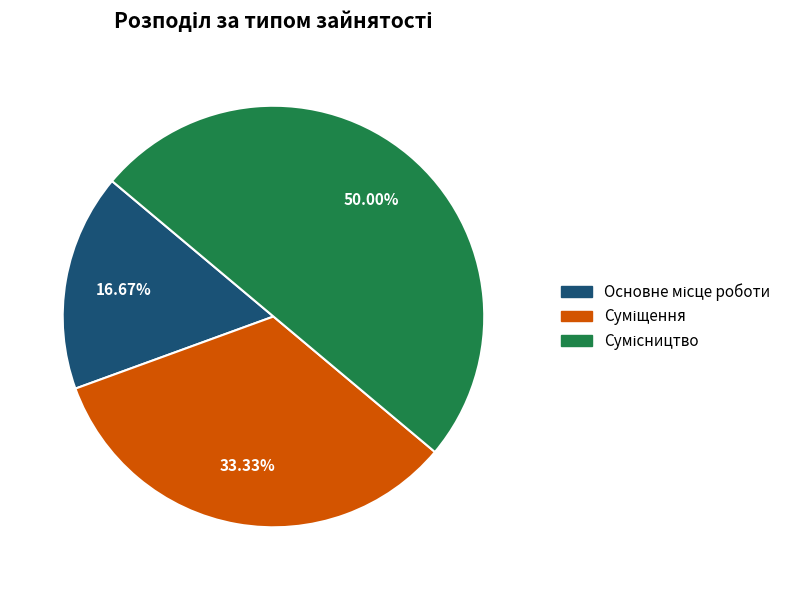

How many segments does this pie chart have?

3